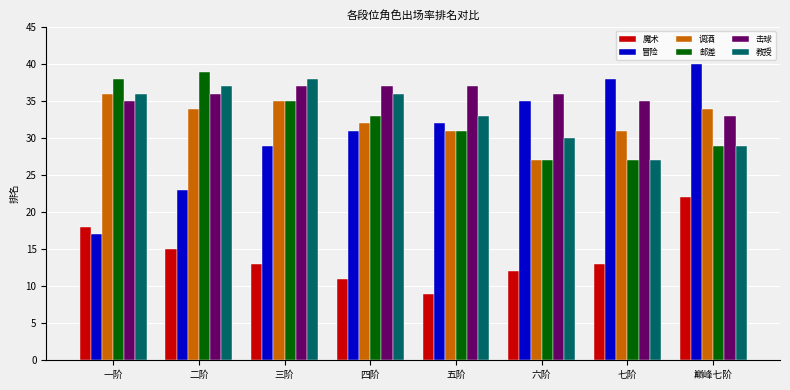

True or false: 教授 has a value of 15 at 三阶.

False